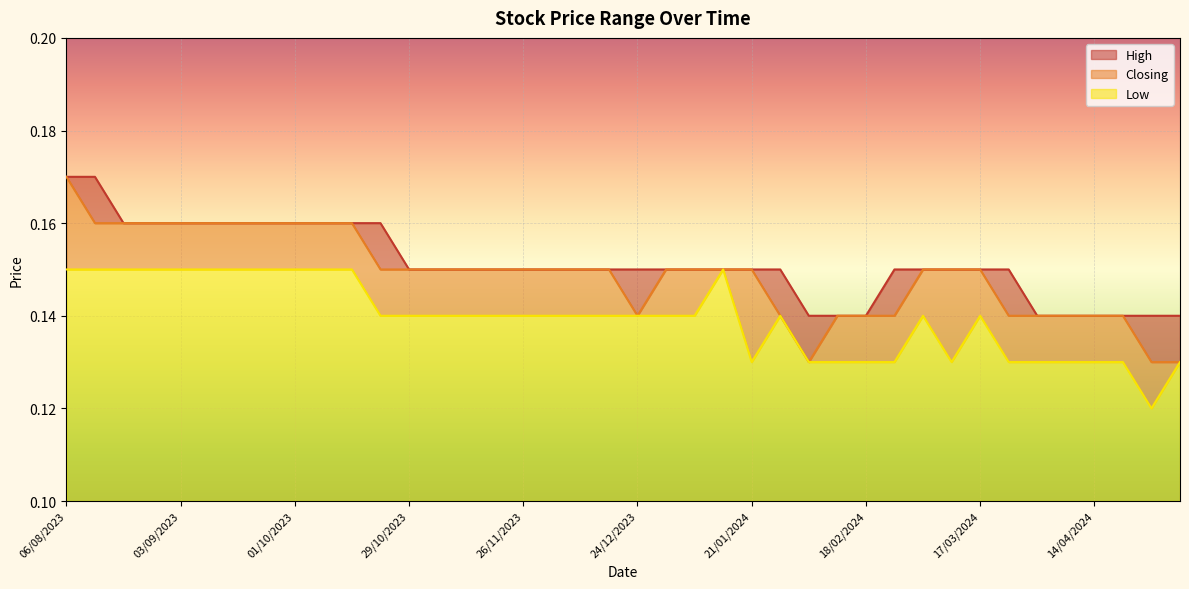

Which has a higher value, 24/12/2023 or 25/02/2024?

24/12/2023